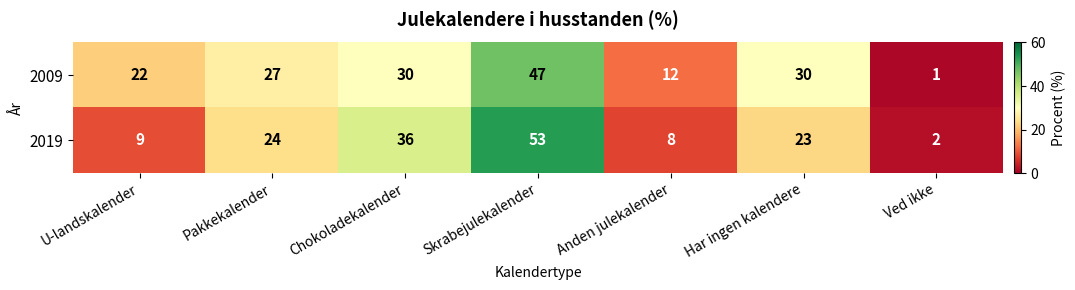

At which category is the sum across all series the highest?

Skrabejulekalender